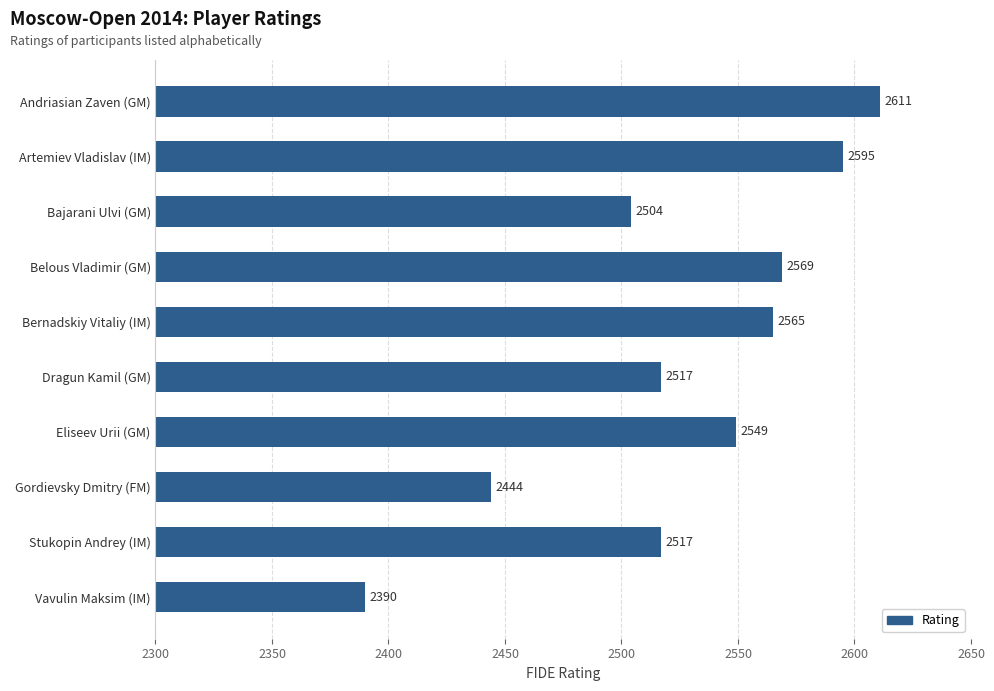

What is the maximum value shown in the chart?

2611